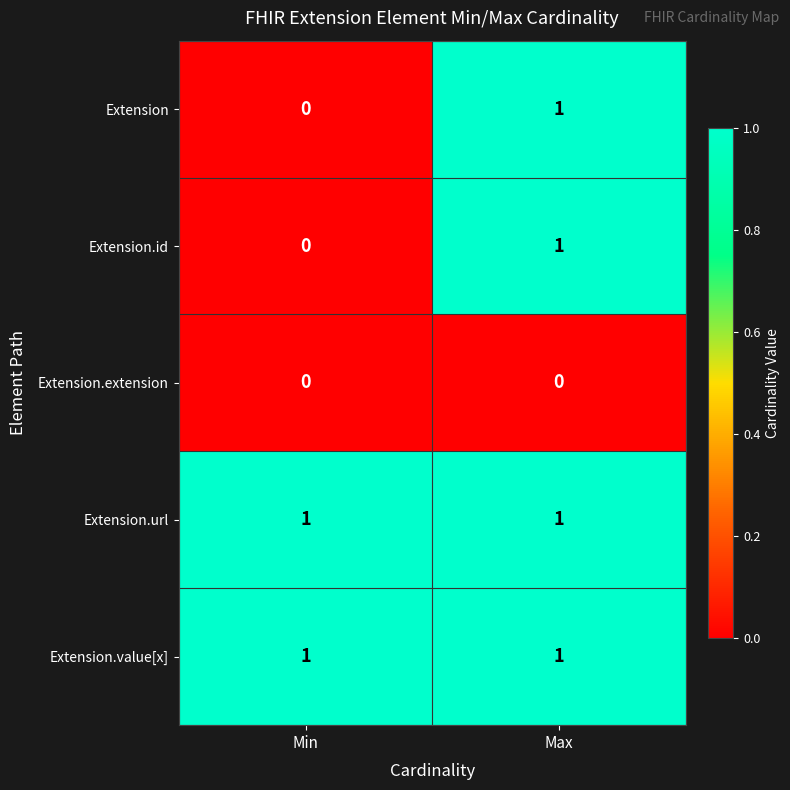

Where is Extension.id nearest to the value 0?

Min